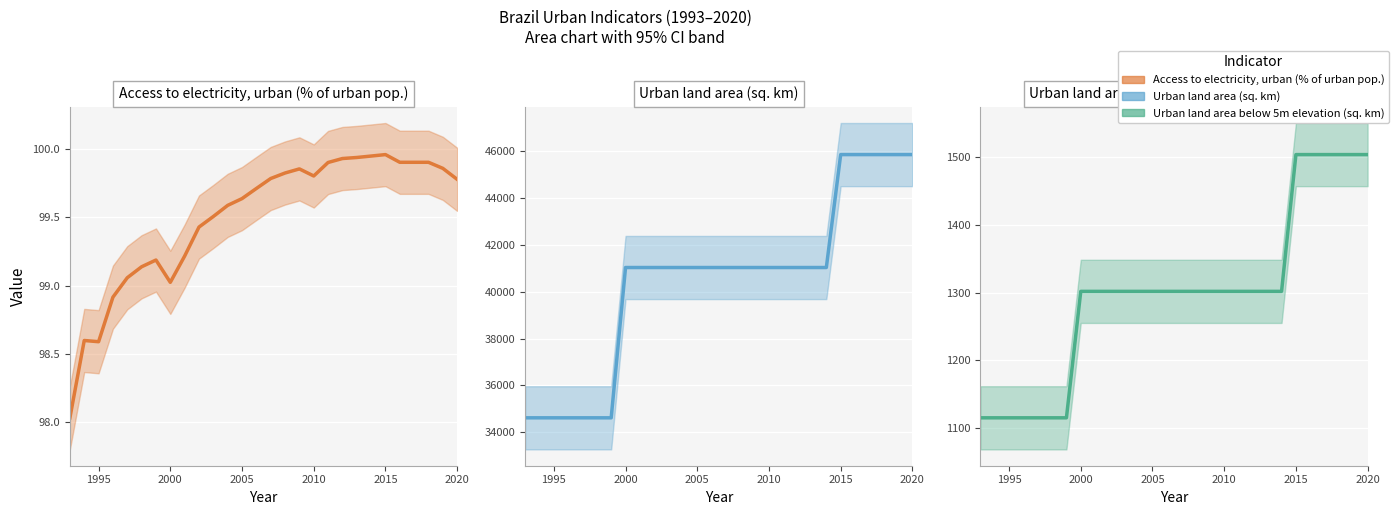

How many series are shown in this chart?

3